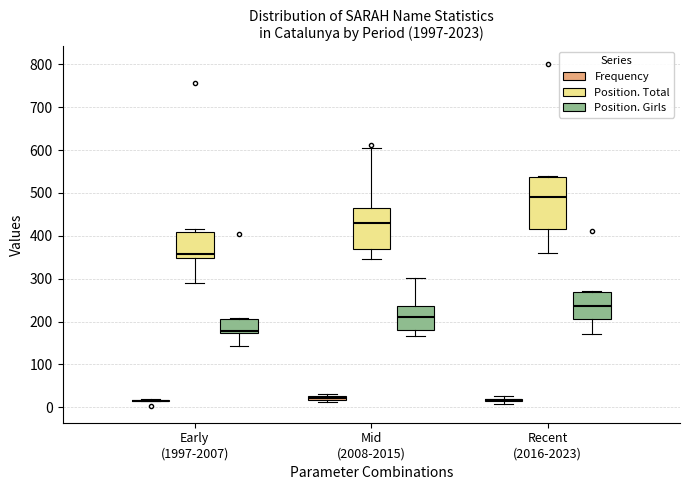

Which box is the tallest, from its lower edge to its upper edge?

Recent (2016-2023) (Position. Total)